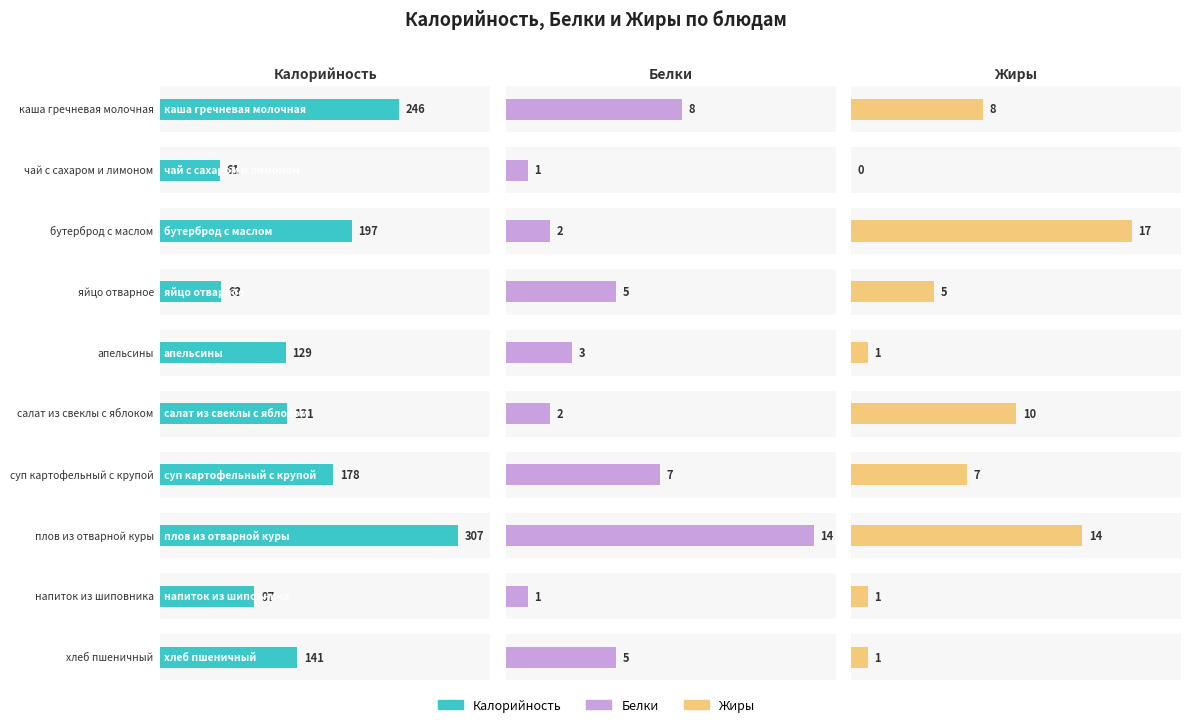

The Белки series shows 11 at каша гречневая молочная. True or false?

False